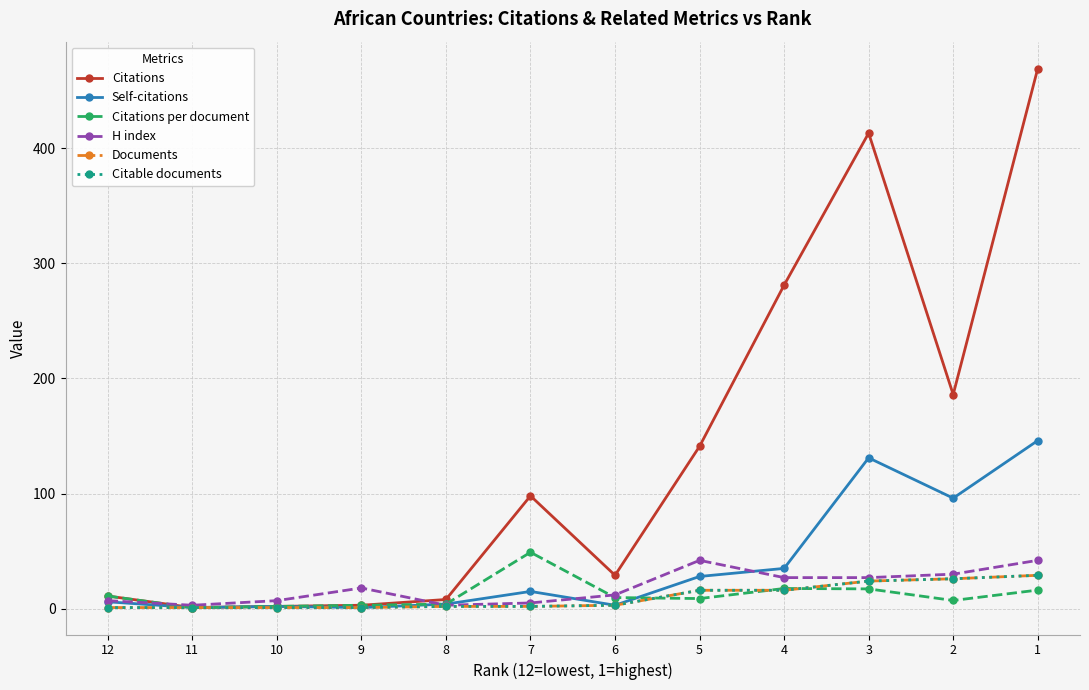

True or false: Self-citations and Citable documents intersect in this chart.

False